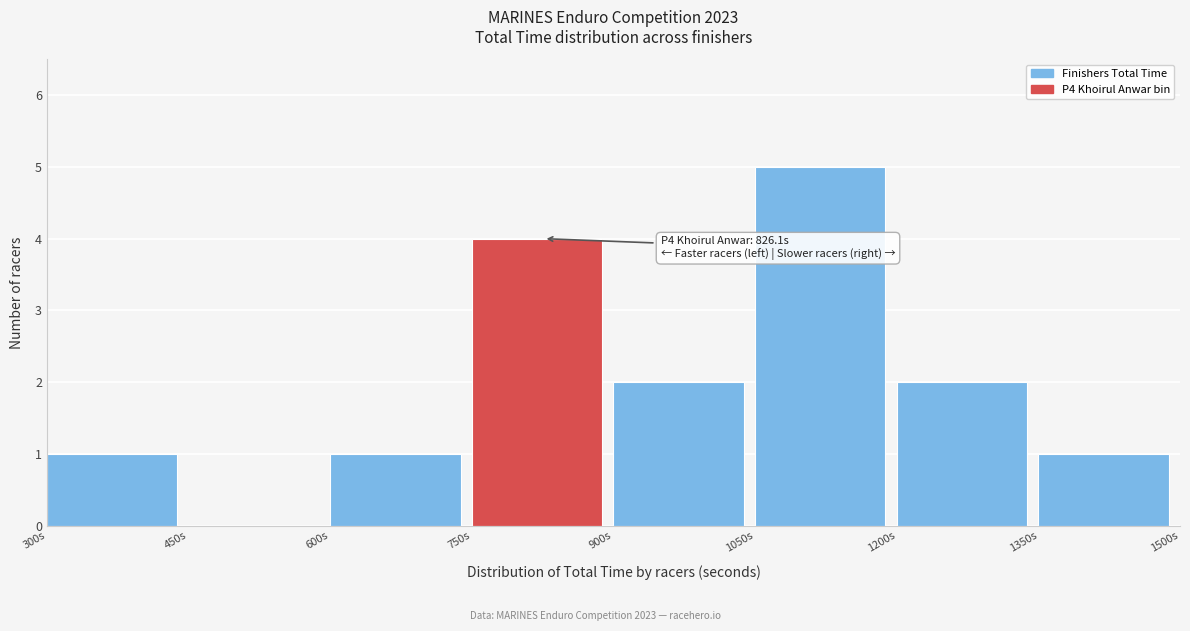

Which range on the x-axis has the tallest bar?

1050 to 1200